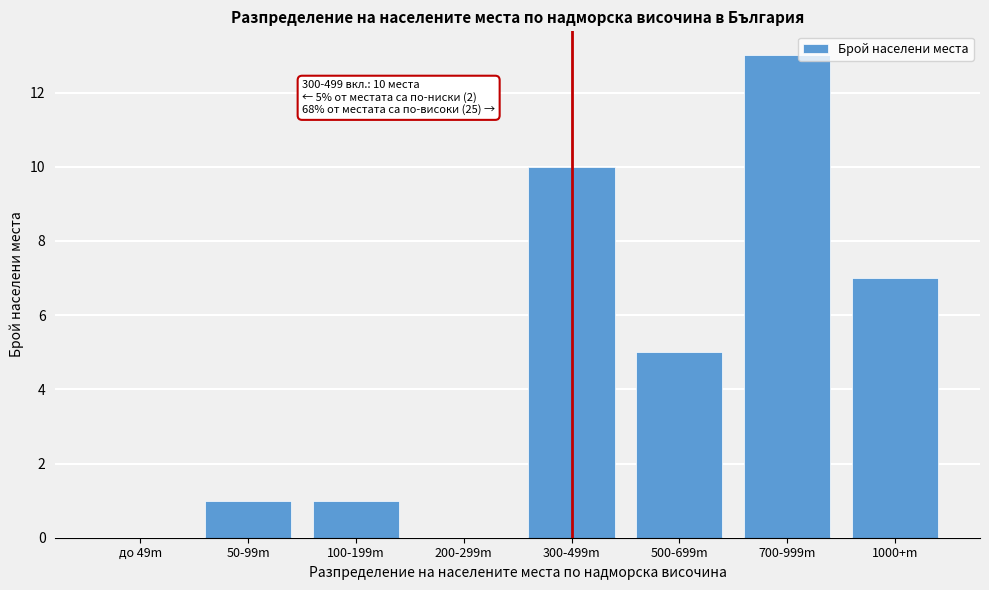

Reading left to right, extract all data points from this chart.

до 49m=0	50-99m=1	100-199m=1	200-299m=0	300-499m=10	500-699m=5	700-999m=13	1000+m=7